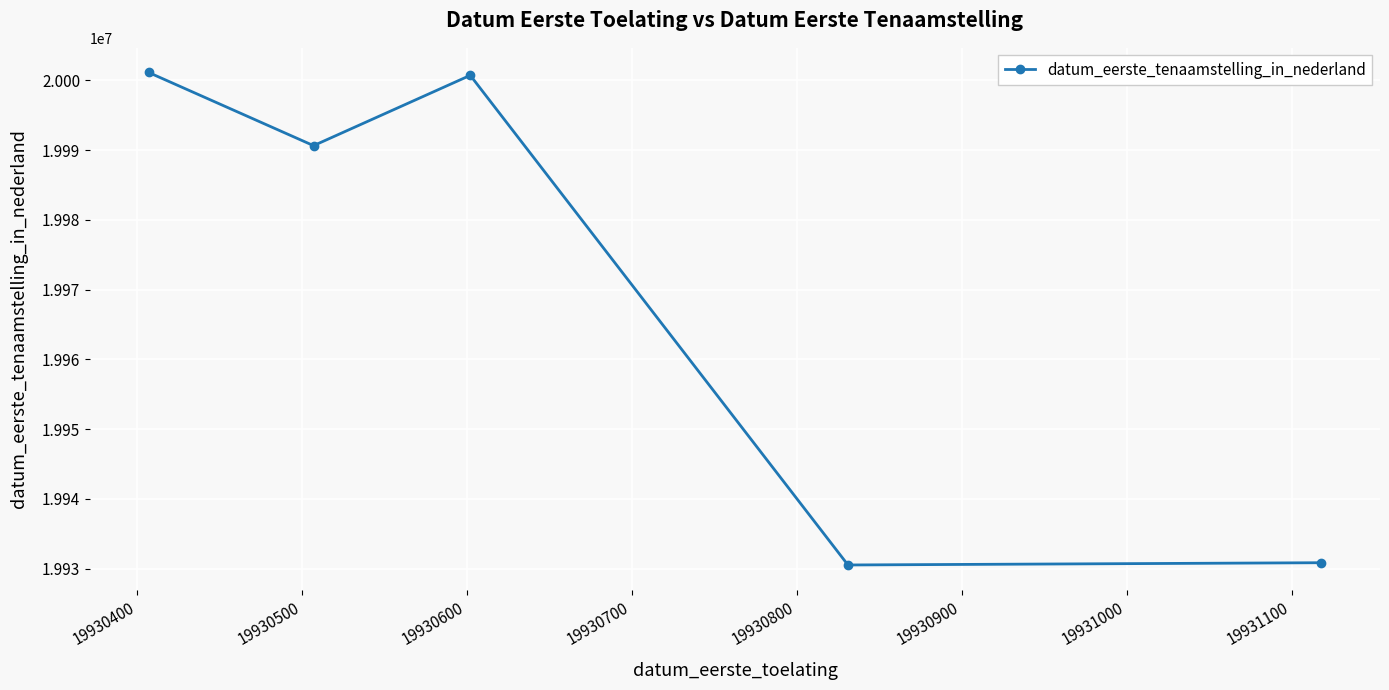

True or false: the data has more than 2 interior local peaks.

False